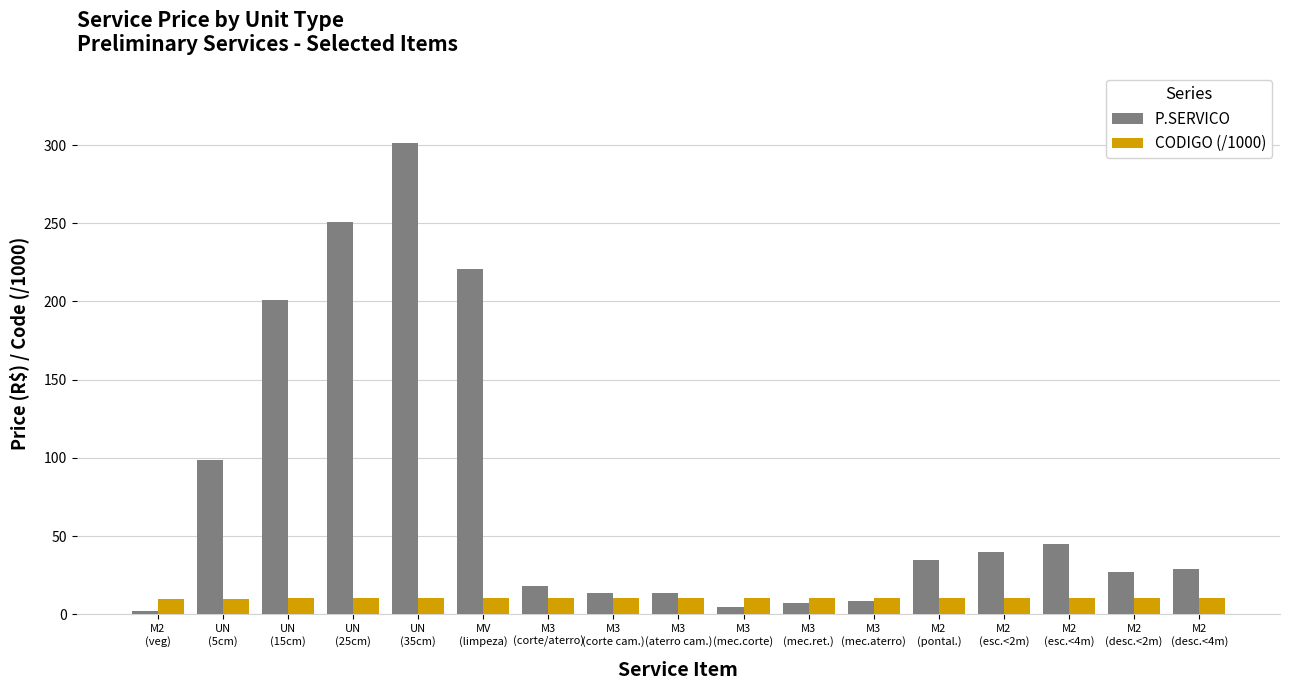

What is the highest value of the CODIGO (/1000) series?

10.4